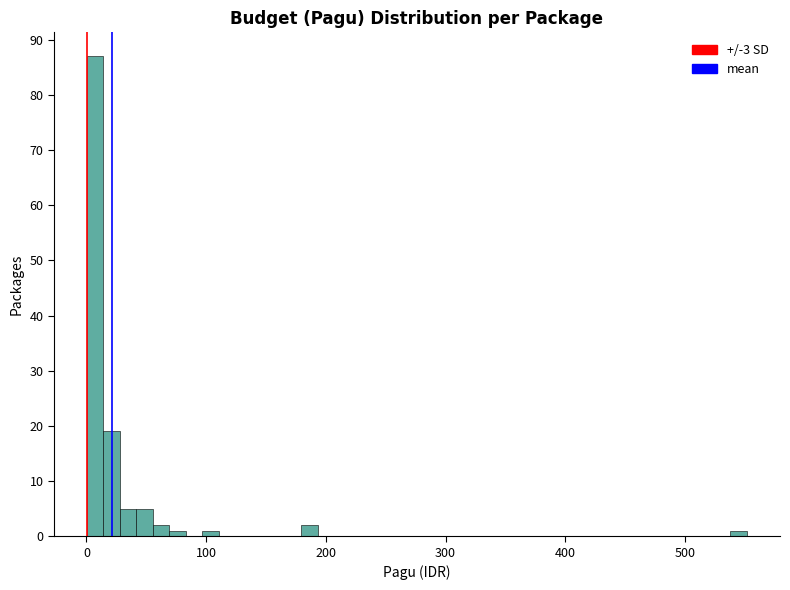

Read against the x-axis, roughly where is the centre of the tallest bar?

10